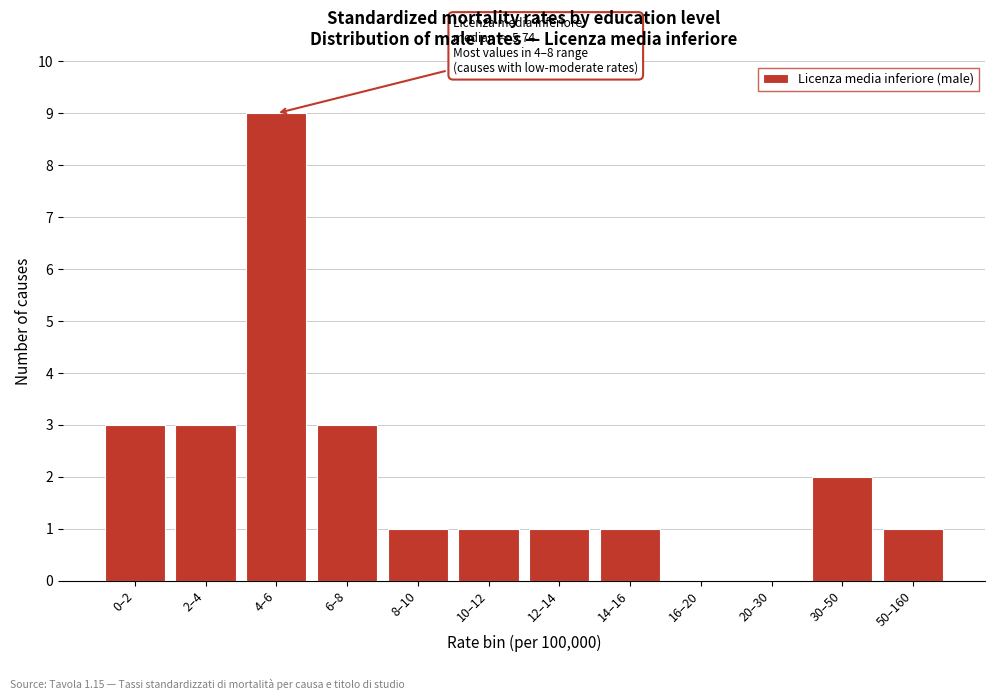

Reading left to right, transcribe all the data shown in this chart.

0–2=3	2–4=3	4–6=9	6–8=3	8–10=1	10–12=1	12–14=1	14–16=1	16–20=0	20–30=0	30–50=2	50–160=1